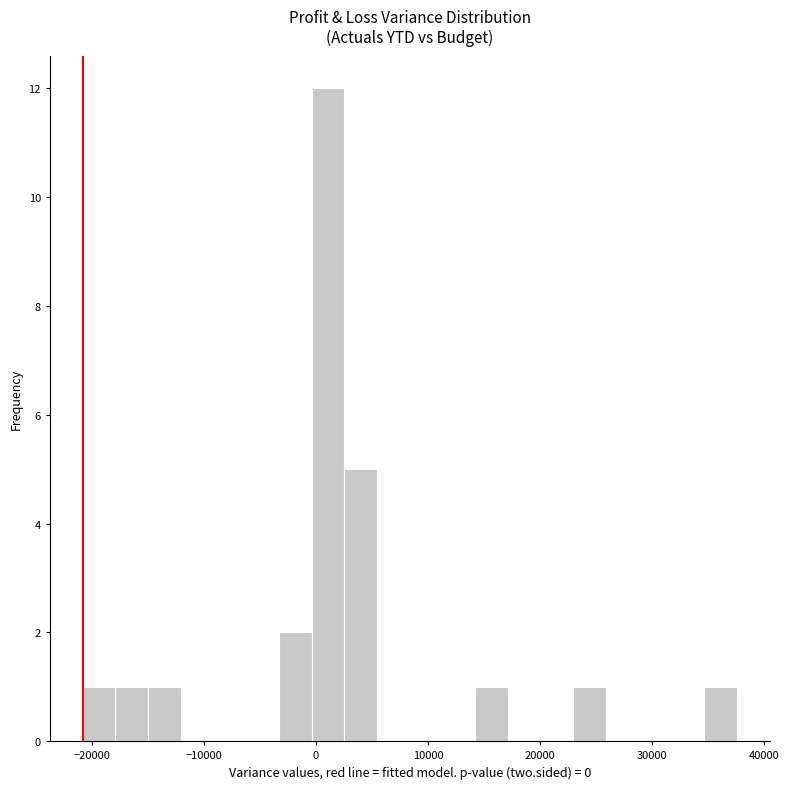

Read against the x-axis, roughly where is the centre of the tallest bar?

1000